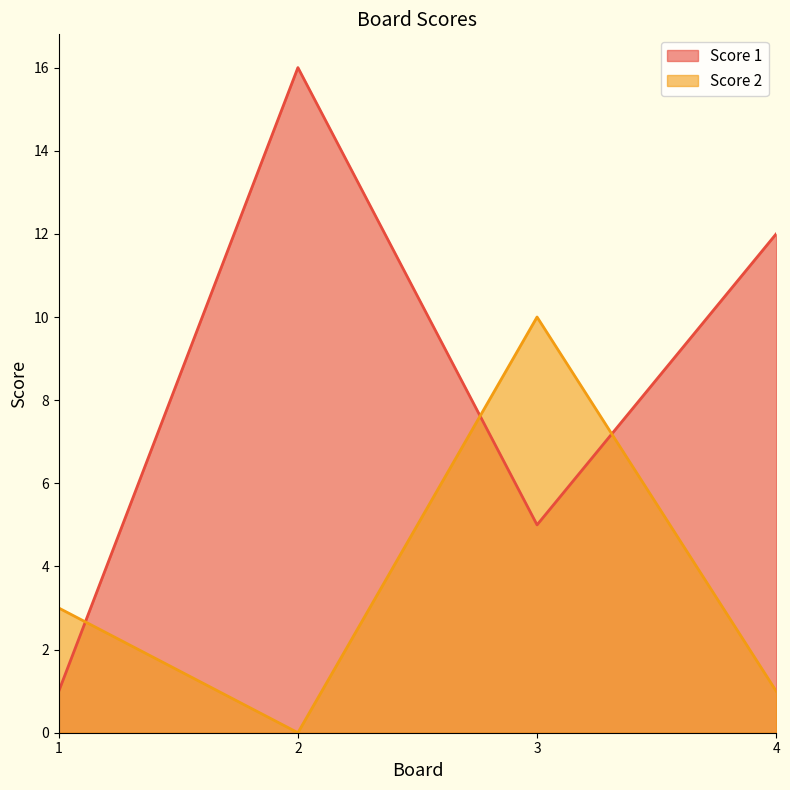

How many Score 1 values are between 5 and 16?

3